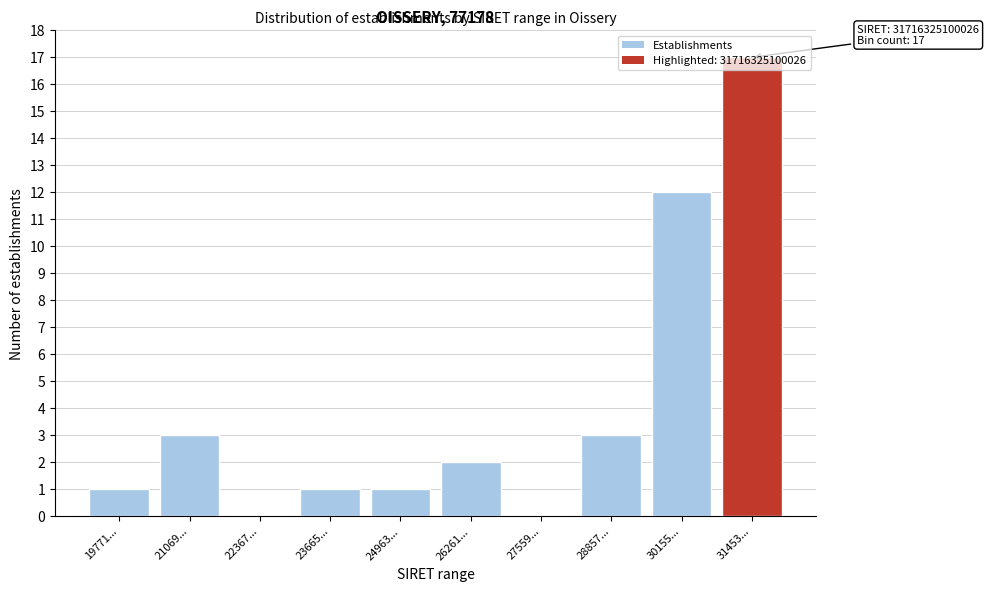

What is the sum of all values?

40